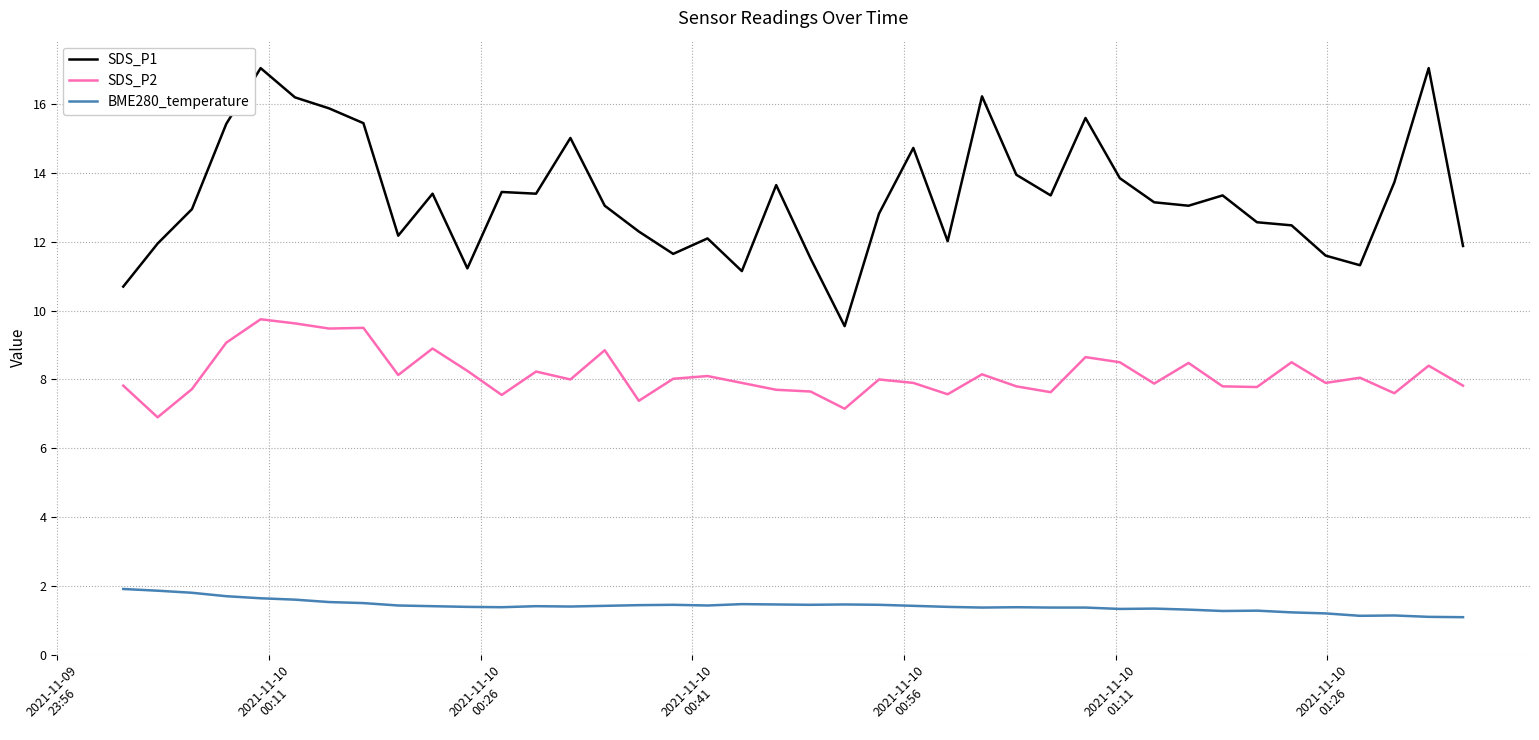

True or false: BME280_temperature and SDS_P2 intersect in this chart.

False